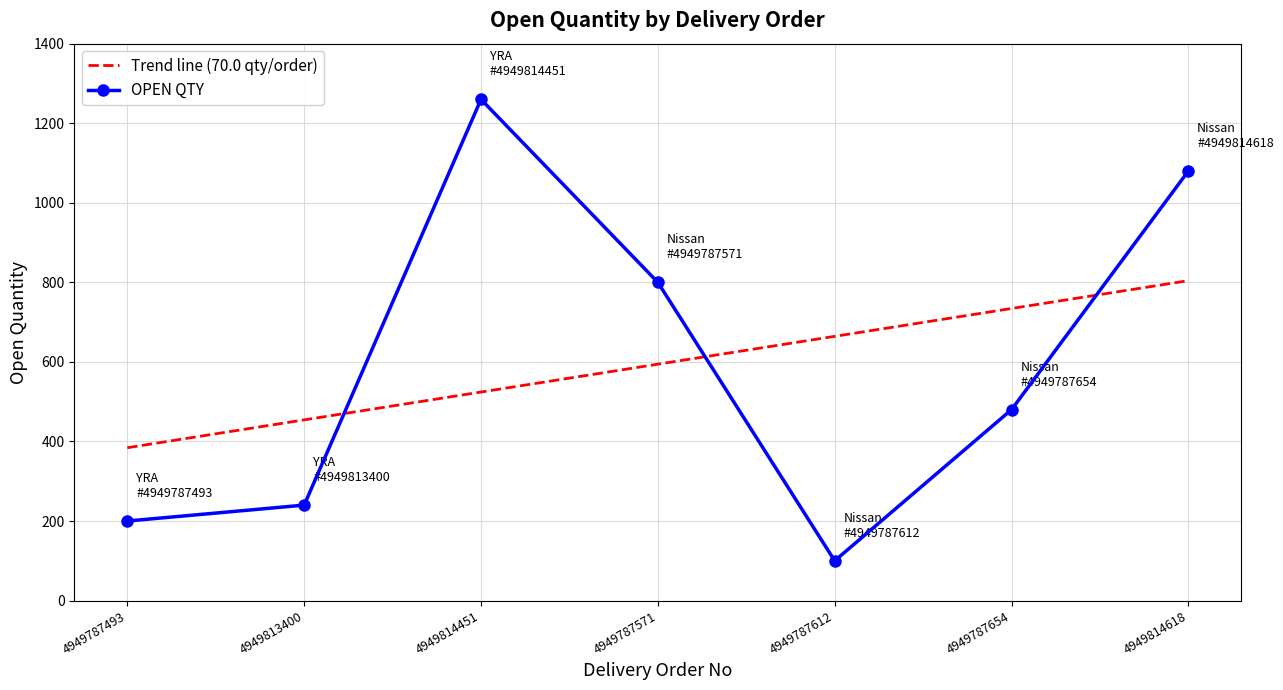

What is the value of the OPEN QTY point at the 1st from the left?

200